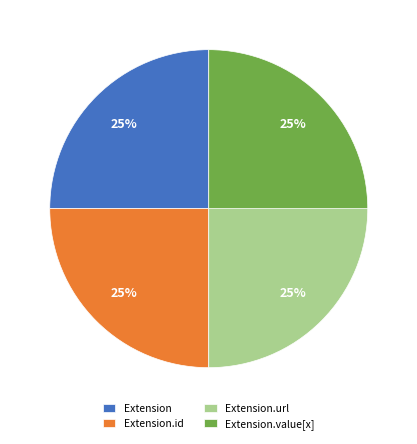

True or false: Extension accounts for 8% of the total.

False